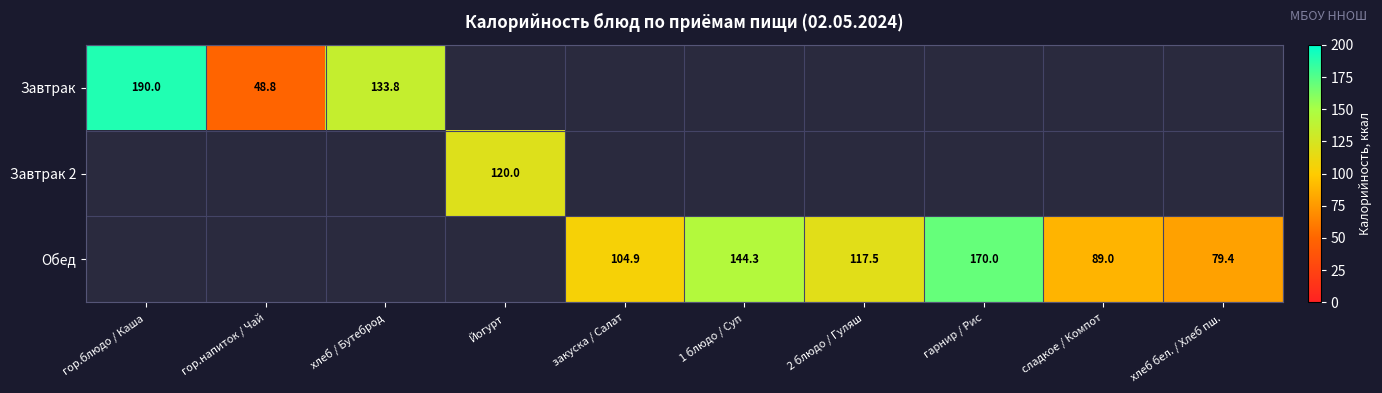

Is it true that Завтрак 2 equals -49.5 at 1 блюдо / Суп?

False